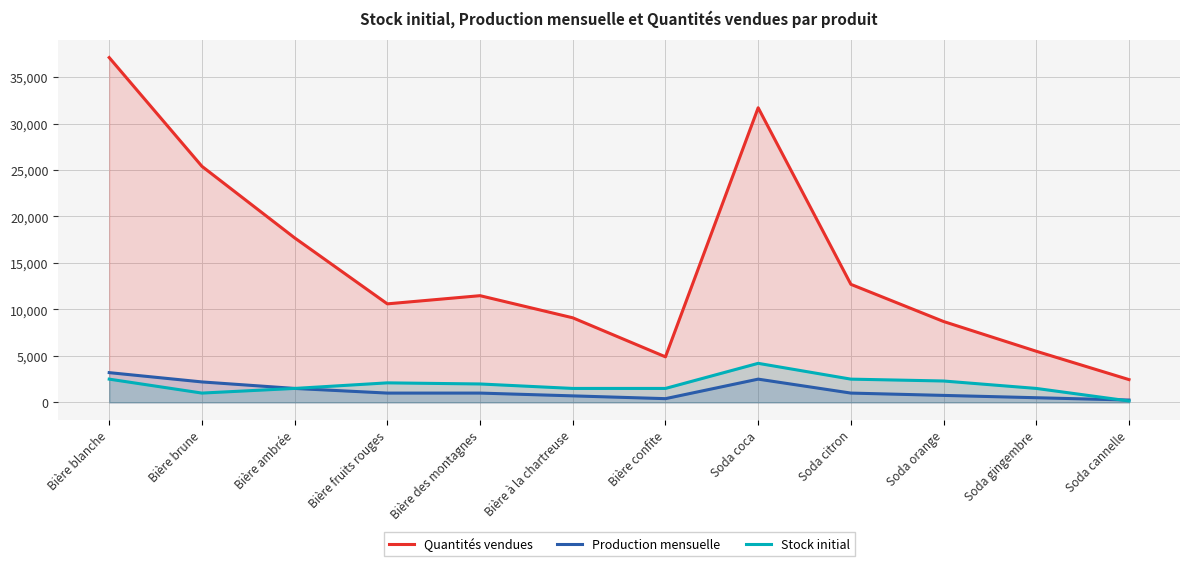

Between Bière à la chartreuse and Soda gingembre, which is larger?

Bière à la chartreuse